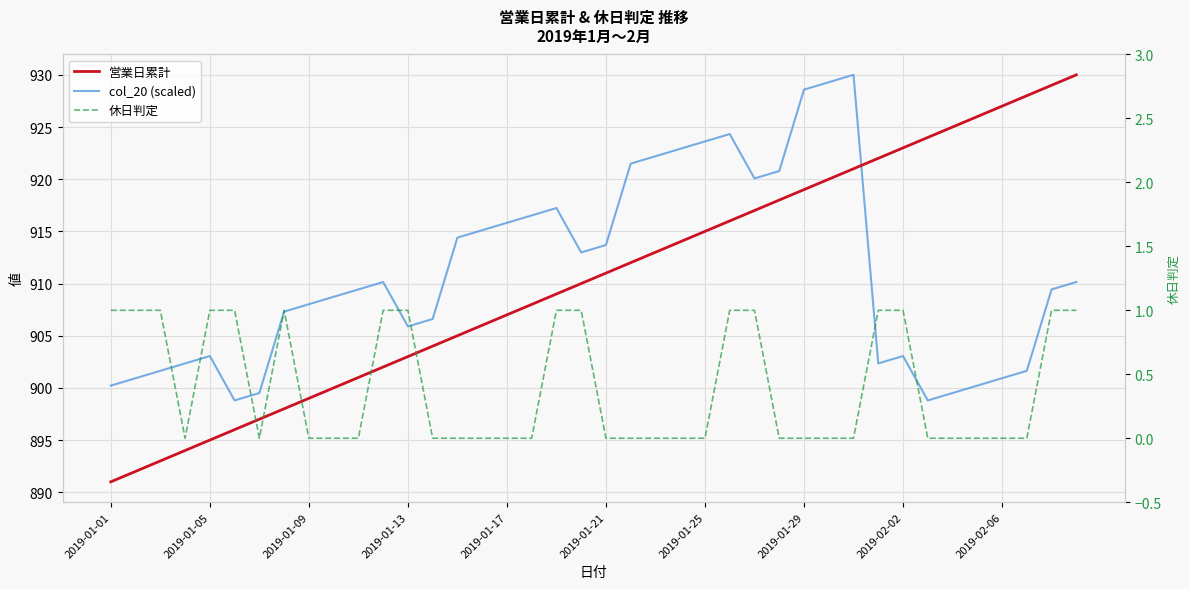

The col_20 (scaled) series shows 905.9 at 2019-01-13. True or false?

True